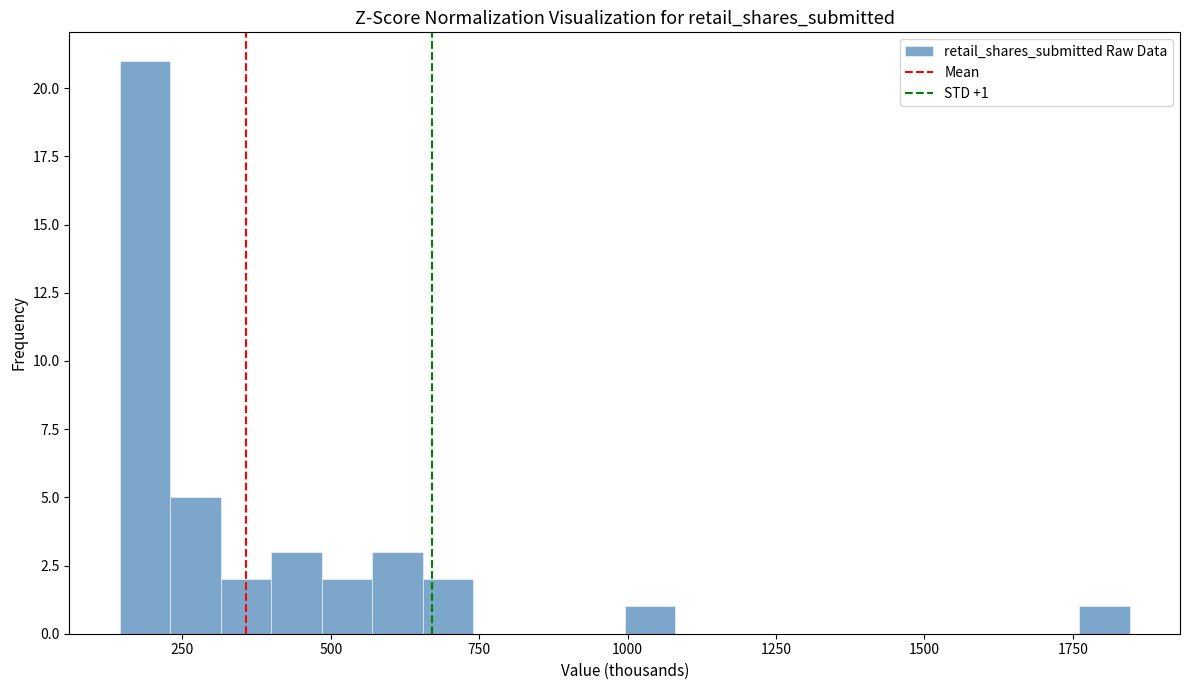

Around what value on the x-axis is the tallest bar? Give the approximate position of its centre, as read against the axis.

200